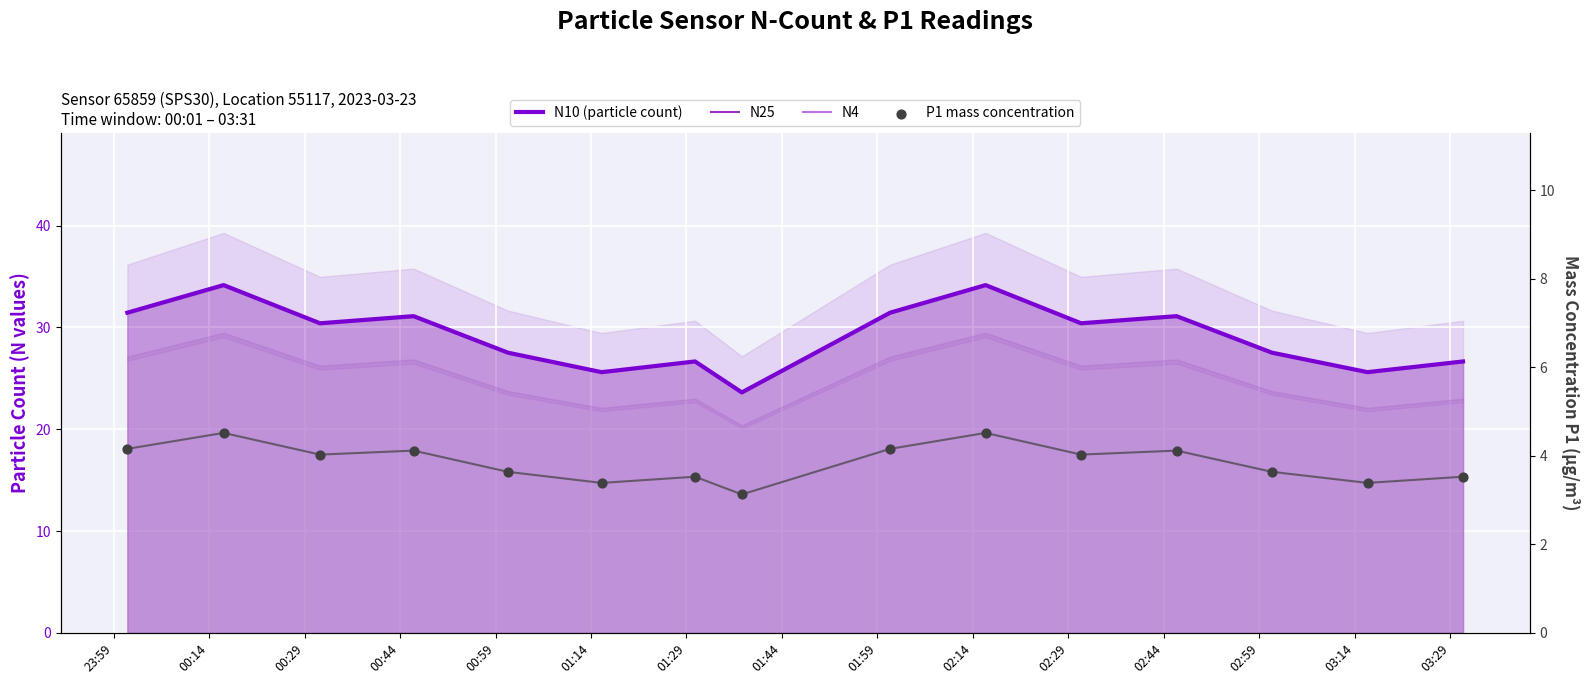

What are all the series names shown in the legend?

N10 (particle count), N25, N4, P1 mass concentration